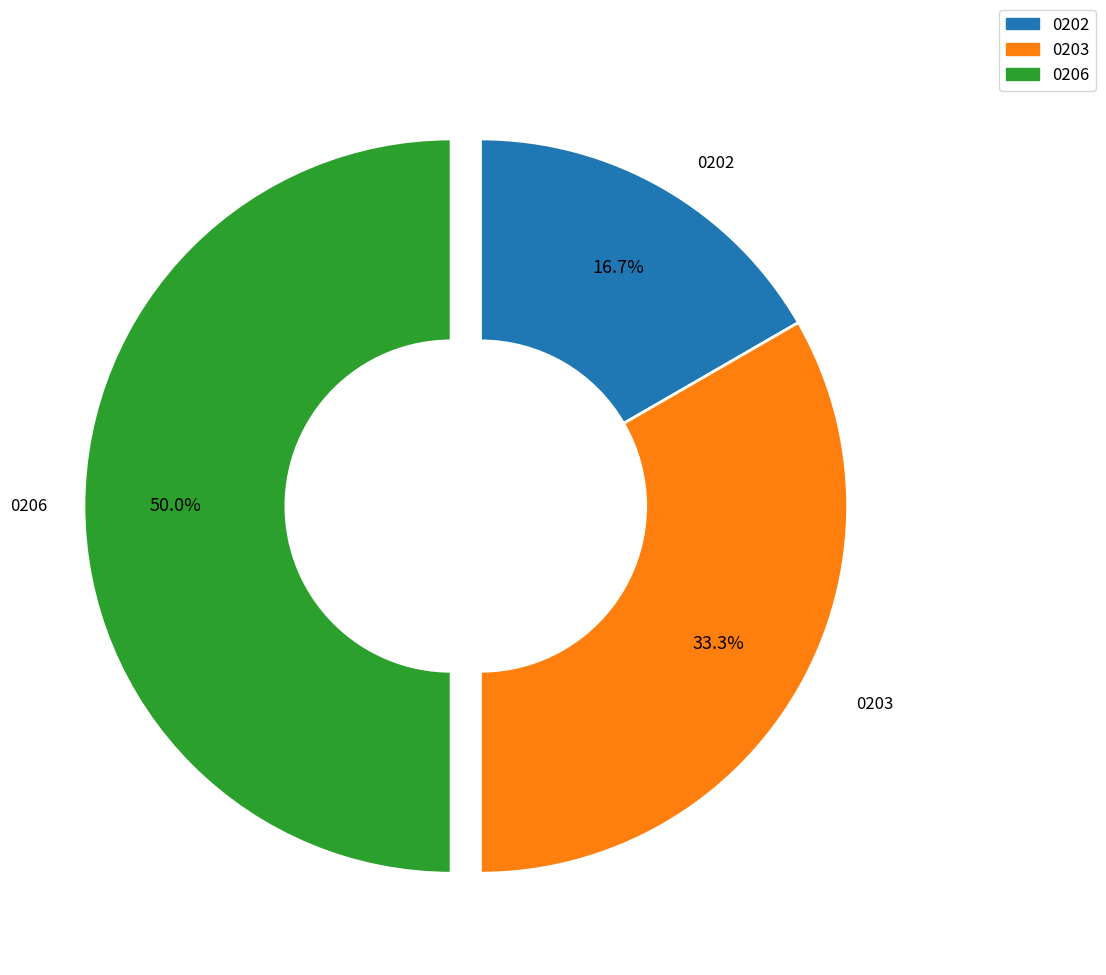

Between 0203 and 0206, which is larger?

0206